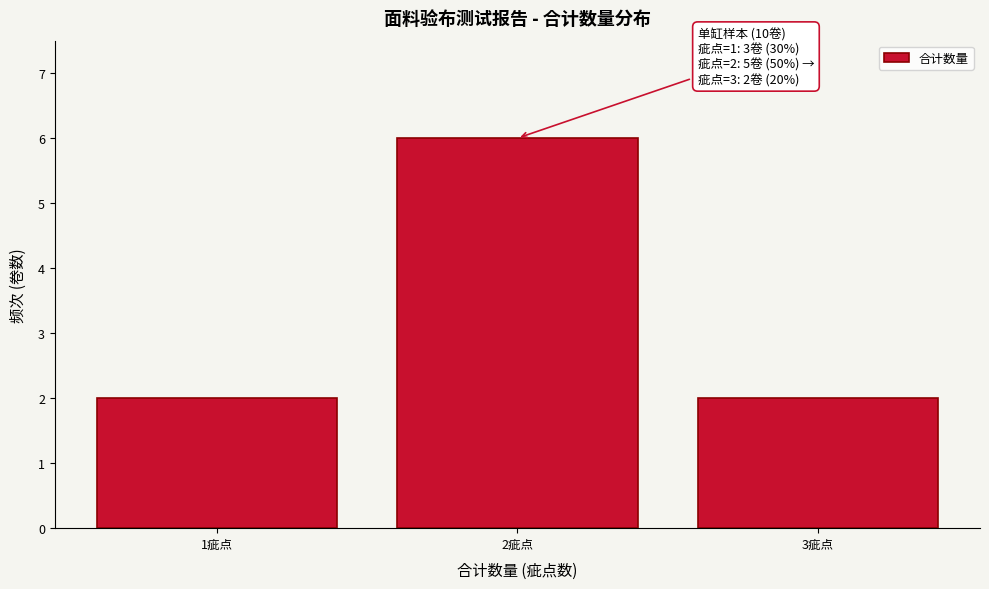

Which range on the x-axis has the tallest bar?

1.5 to 2.5